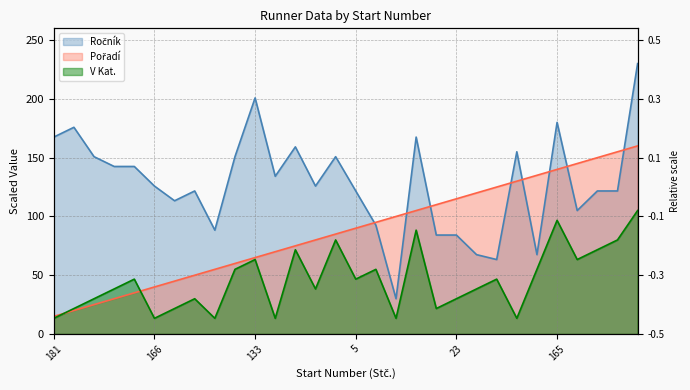

What is the difference between the highest and lowest values at 151?

70.8